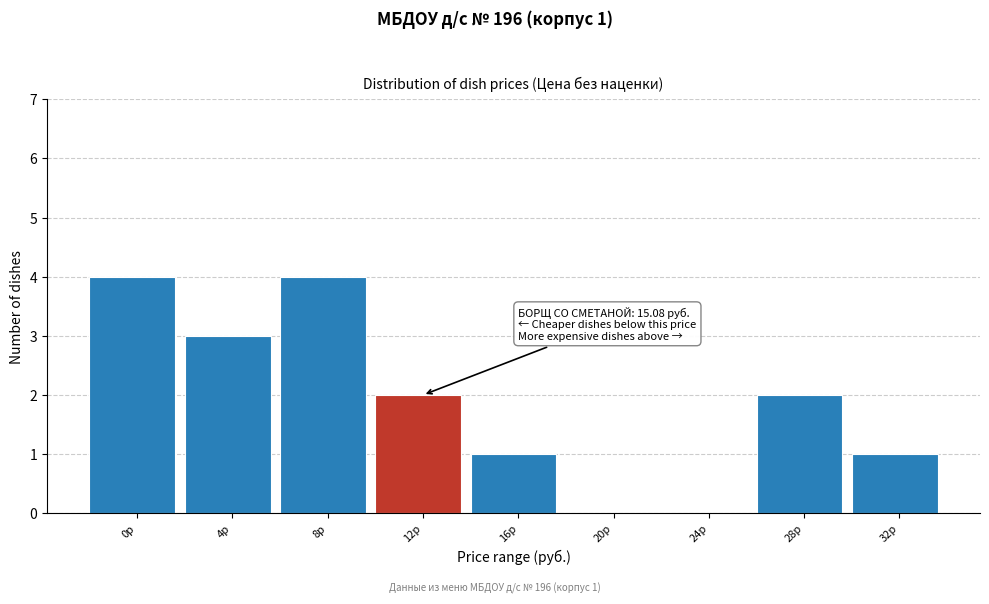

Reading left to right, list all the values displayed in this chart.

0р=4	4р=3	8р=4	12р=2	16р=1	20р=0	24р=0	28р=2	32р=1